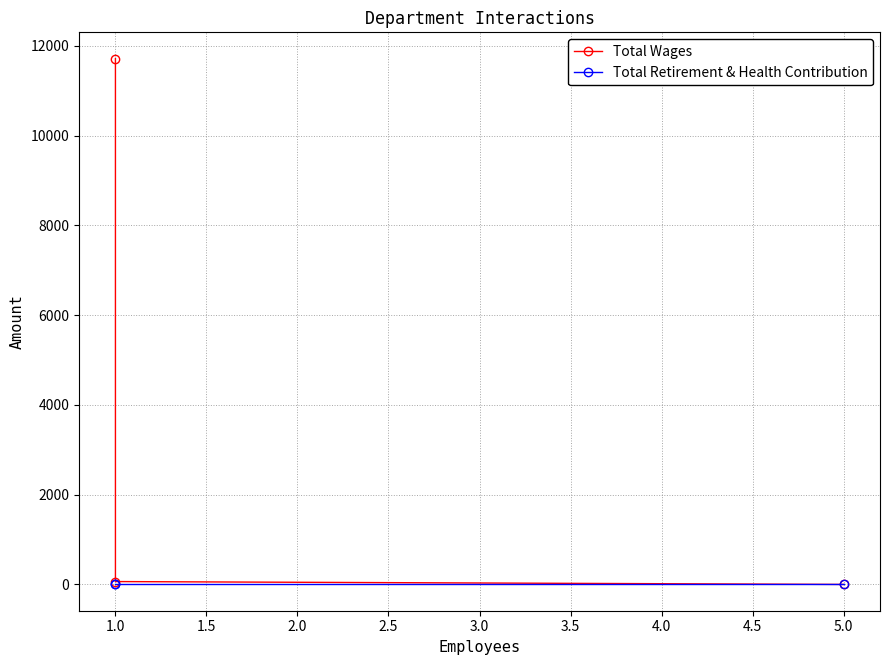

What is the total value across all series at 1.0?

64